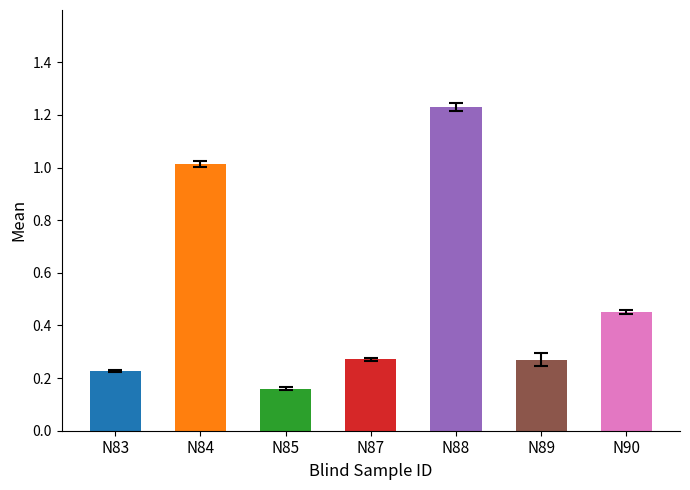

Which category has the highest value across all series?

N88